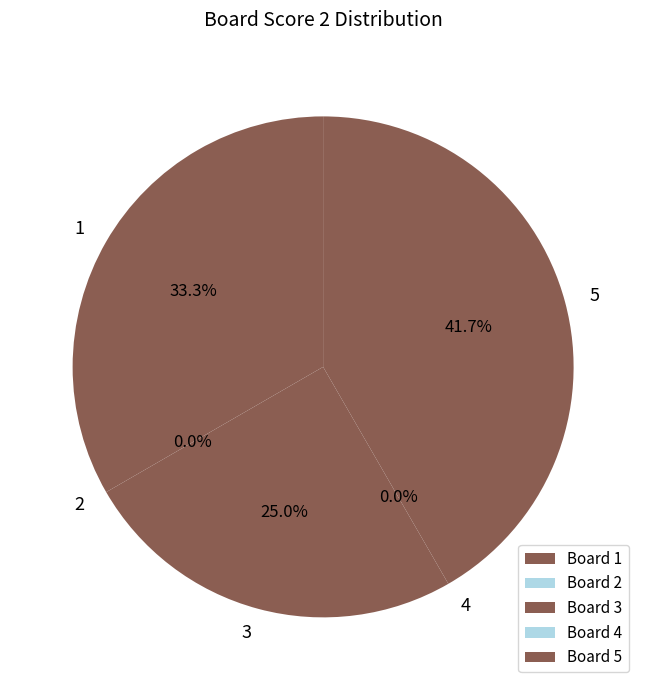

True or false: 4 accounts for 0% of the total.

True